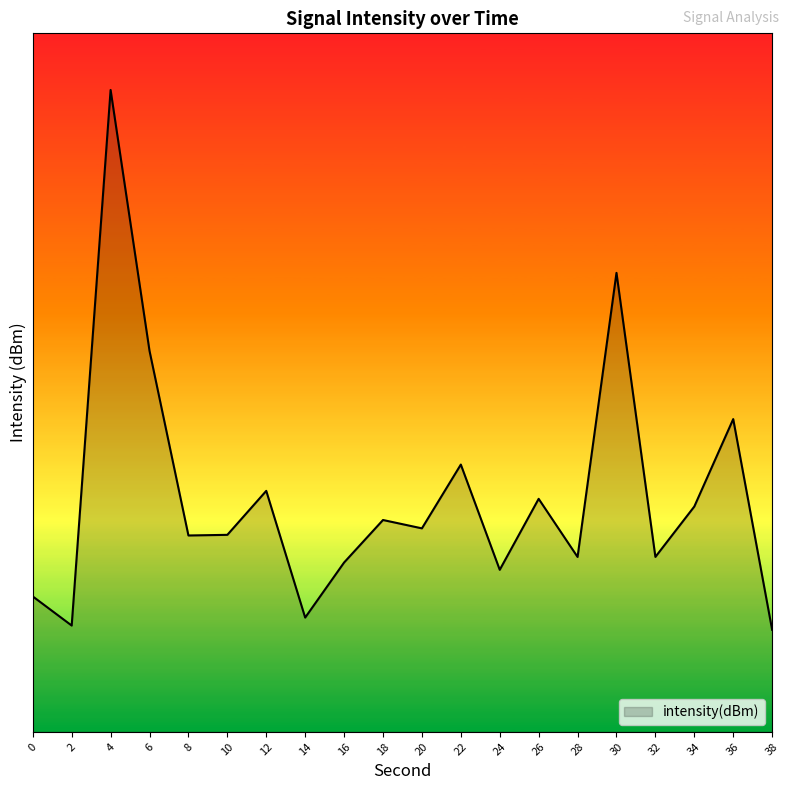

Is this an area chart (filled region under the line)?

Yes